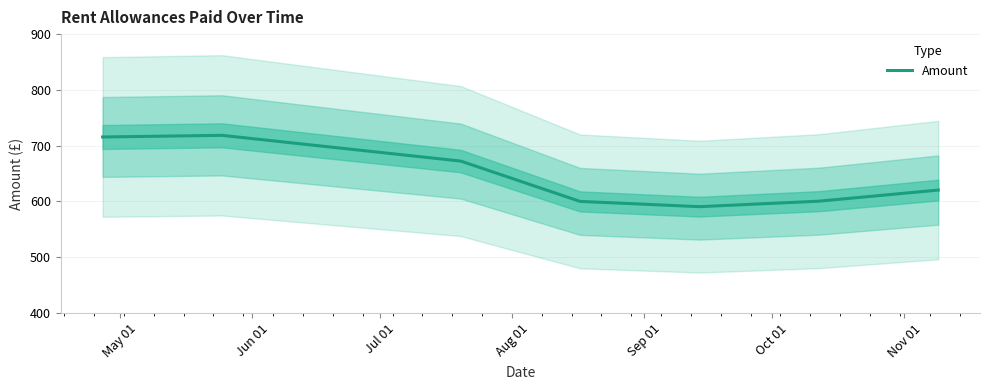

At which label does the data first exceed 620?

May 01